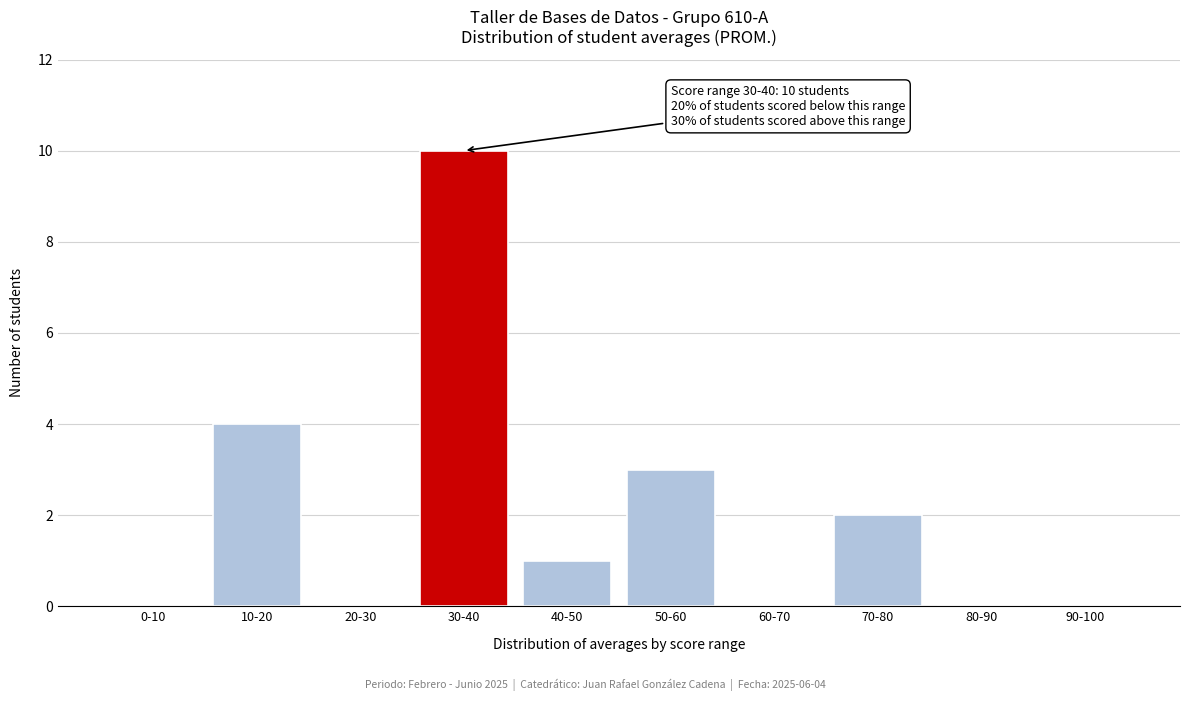

Reading left to right, extract all data points from this chart.

0-10=0	10-20=4	20-30=0	30-40=10	40-50=1	50-60=3	60-70=0	70-80=2	80-90=0	90-100=0